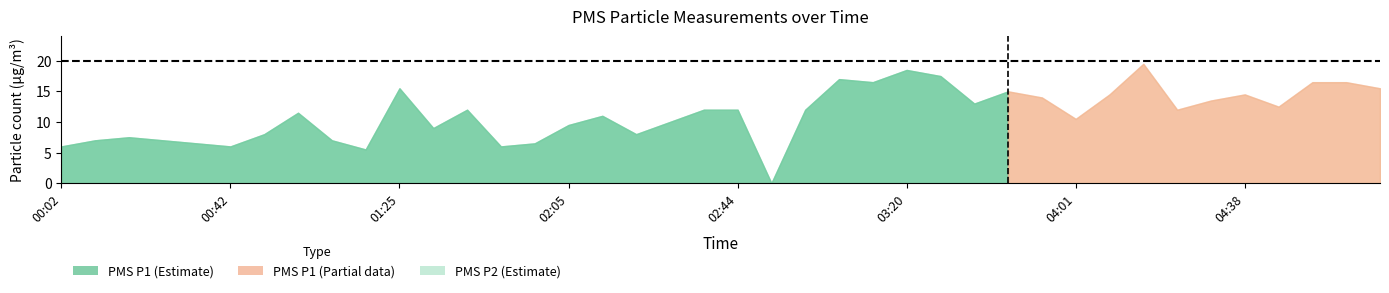

Where is PMS_P1 nearest to the value 9?

01:33